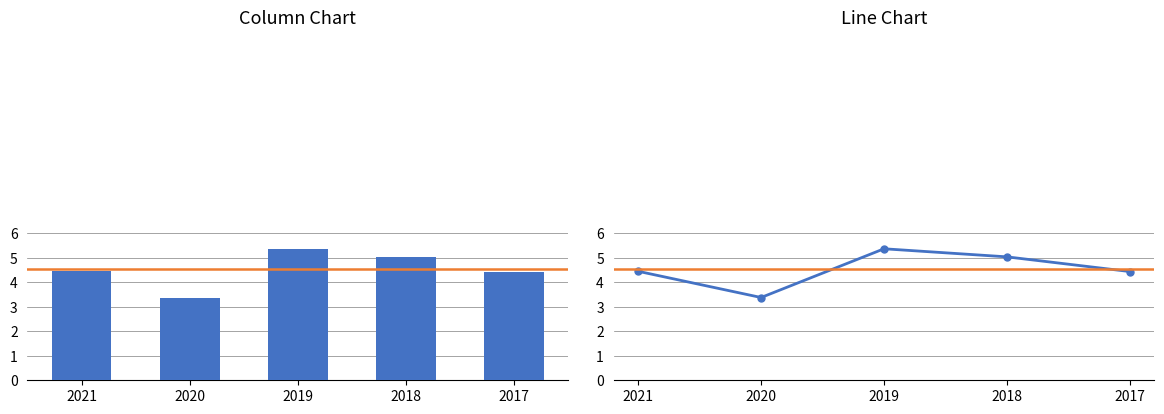

List the labels in order of value, smallest first.

2020, 2017, 2021, 2018, 2019